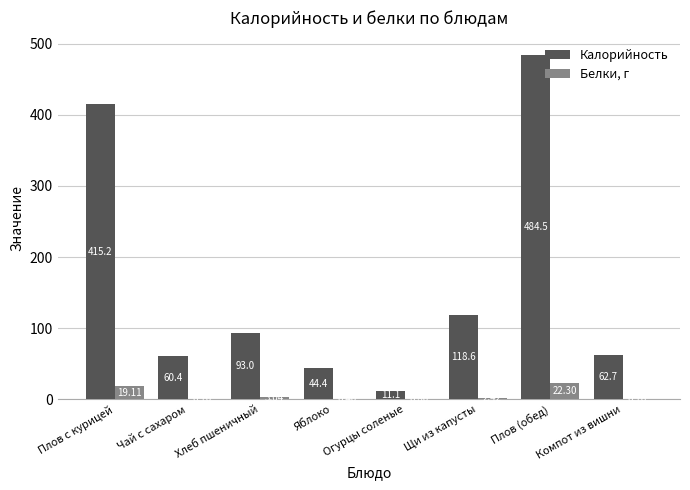

What is the spread (max minus min) of values at Яблоко?

44.0